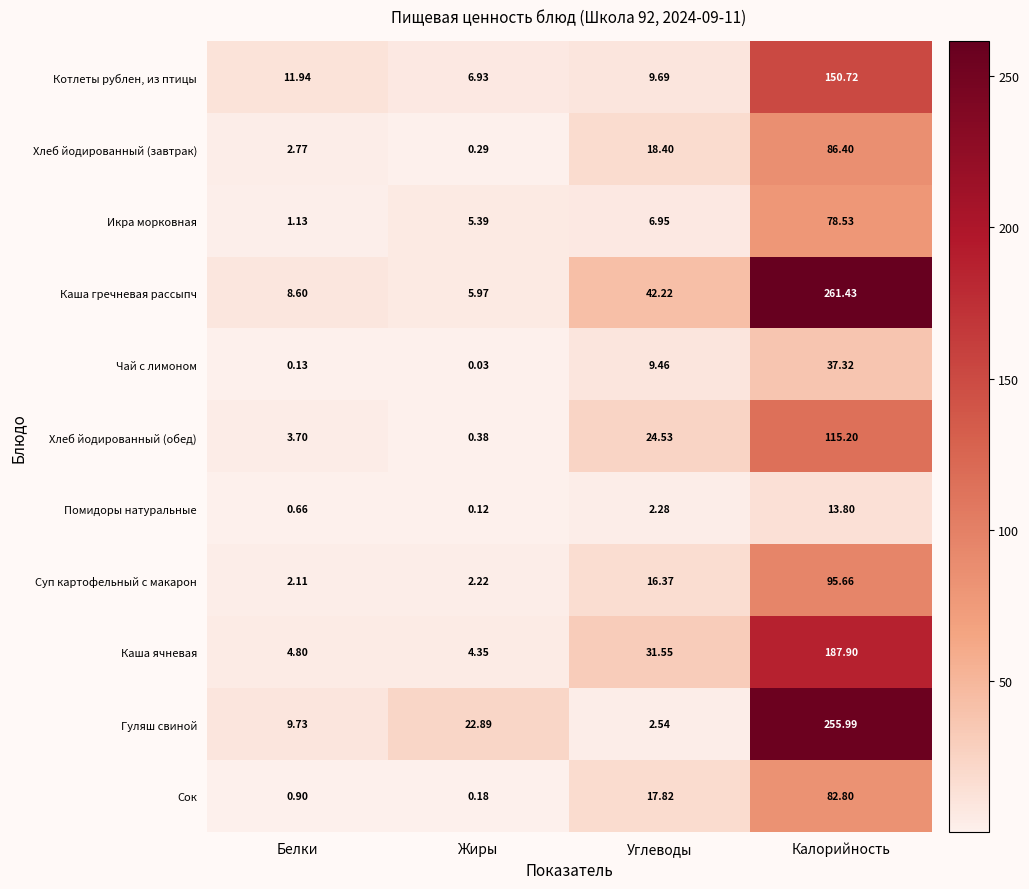

Which series has the largest total across all categories?

Каша гречневая рассыпч